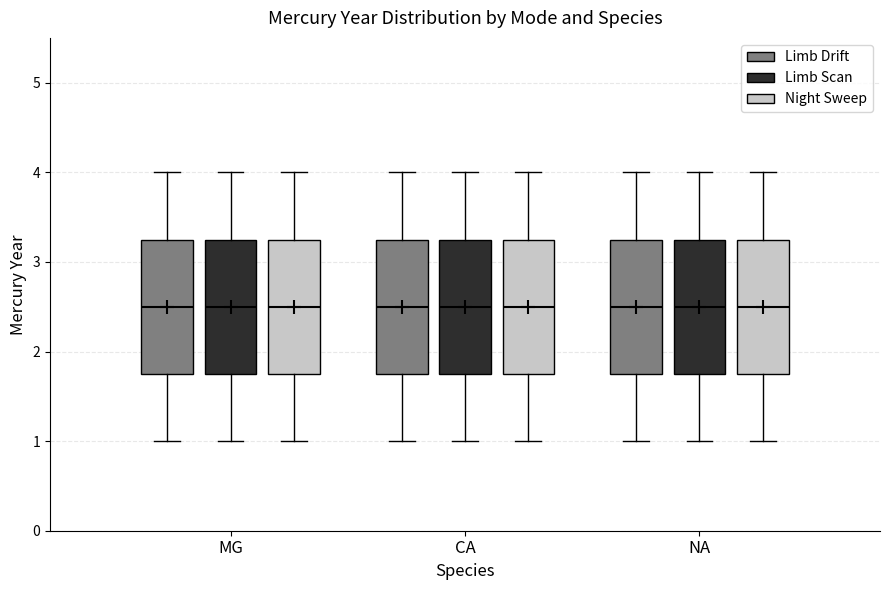

Where is the upper edge of the box for NA (Limb Drift) on the y-axis? The values are not printed on the chart, so give them approximately, as read against the axis.

3.3